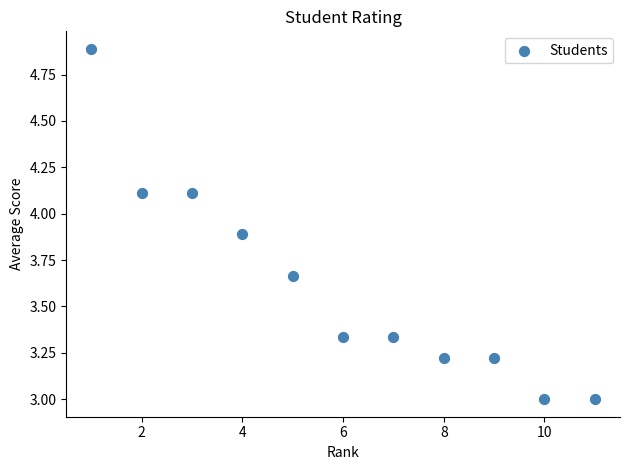

What is the average X value?

6.0